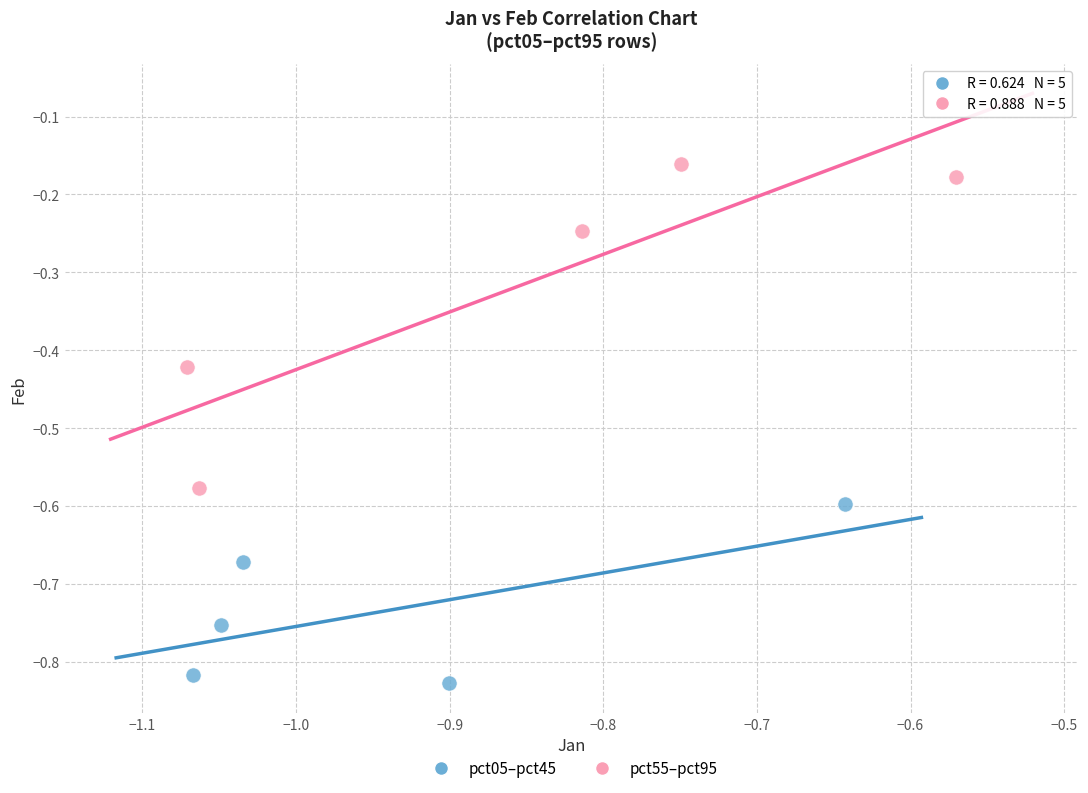

Which series has the widest spread of Y values?

pct55–pct95